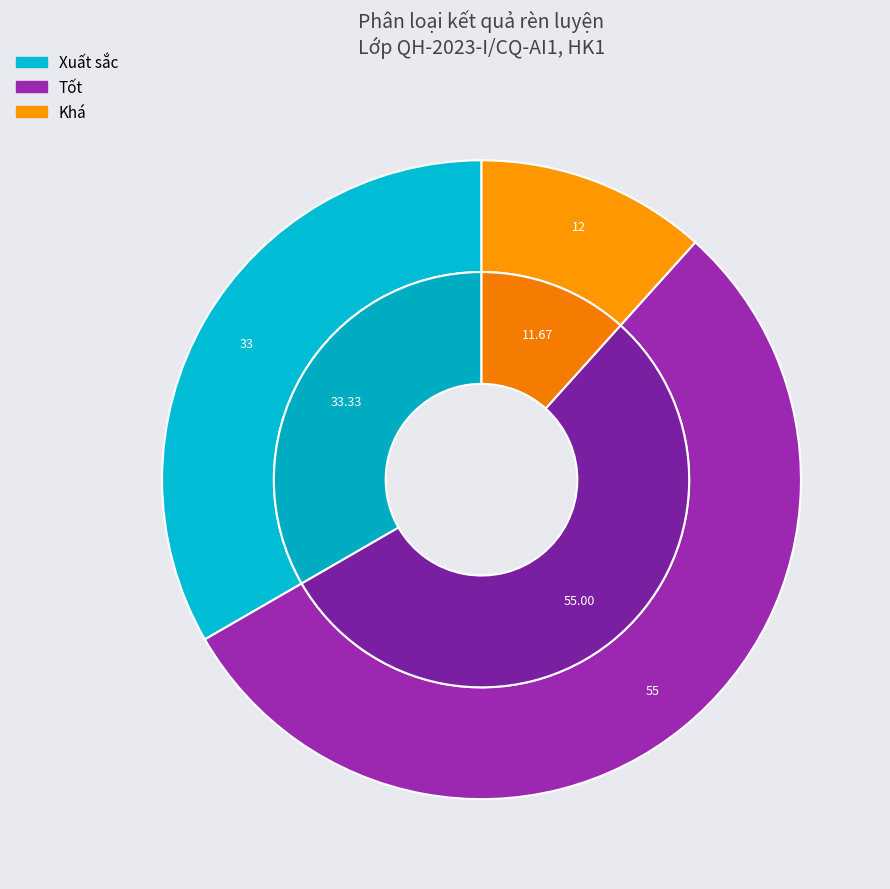

To the nearest percent, what is the difference between the Xuất sắc and Khá slice percentages?

22%